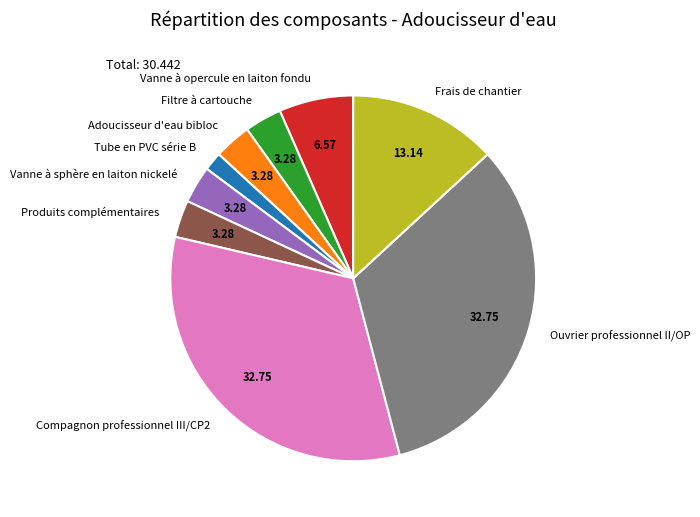

Does Vanne à opercule en laiton fondu account for over 50% of the chart?

No